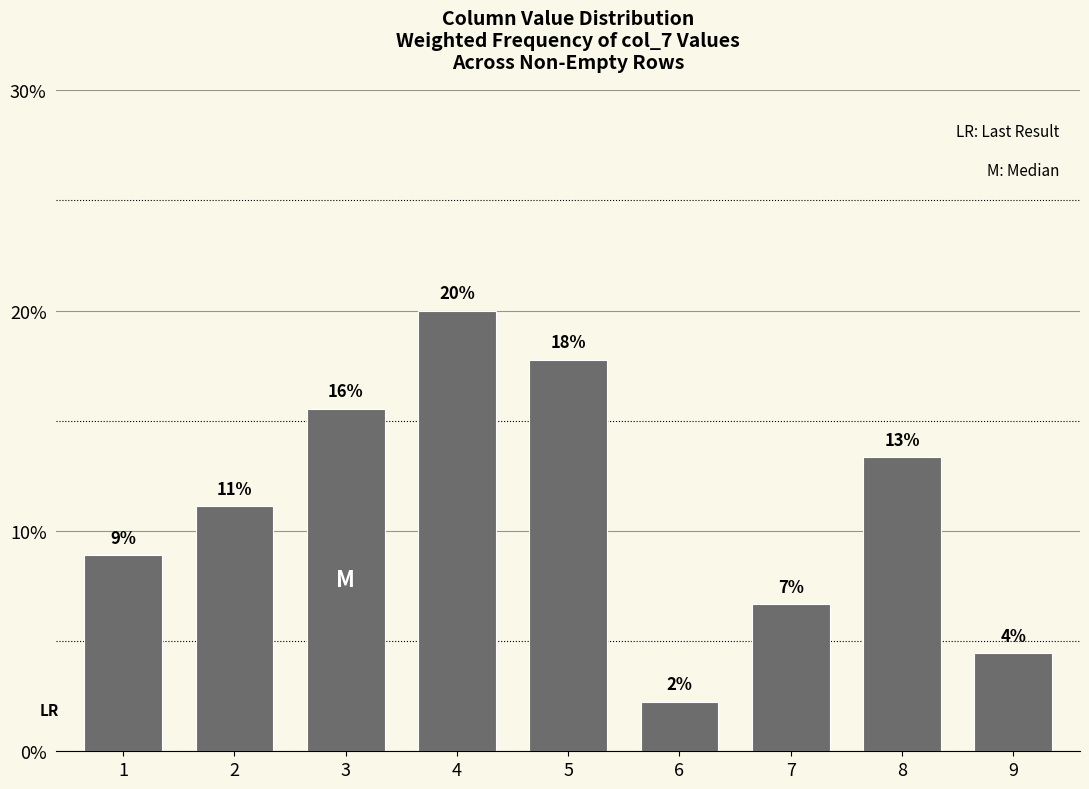

True or false: the data shows 6.7 at 7.

True